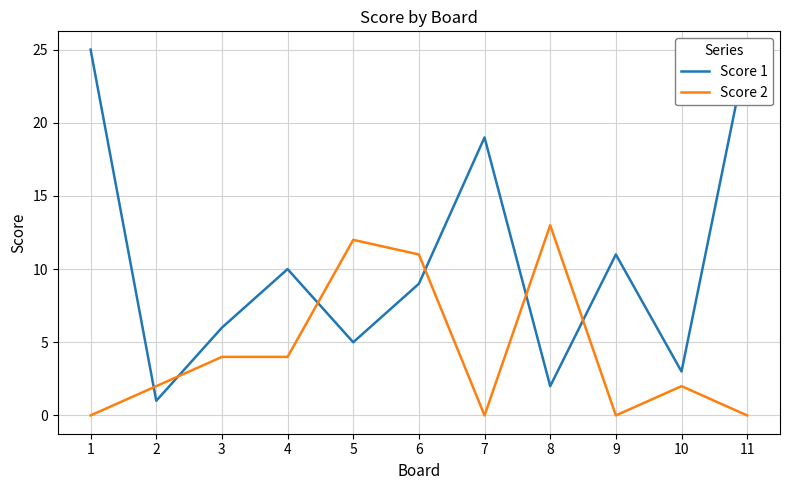

What is the sum of all Score 1 values?

116